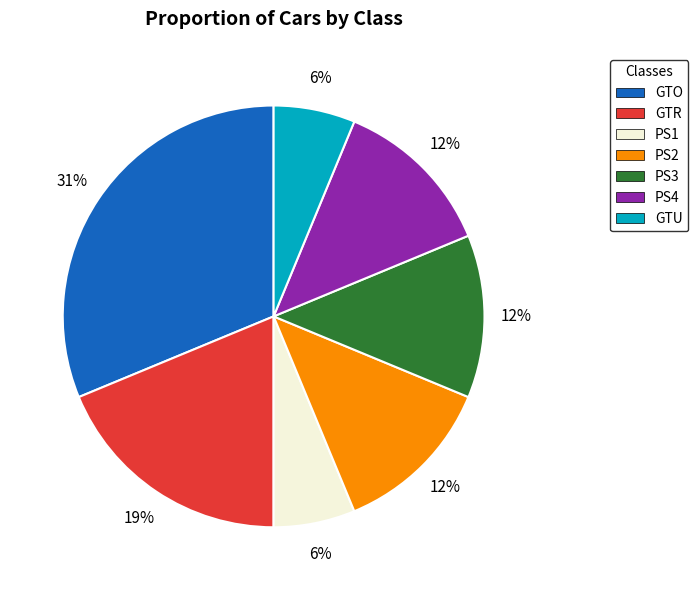

Do PS2 and PS1 together represent more than half of the pie?

No